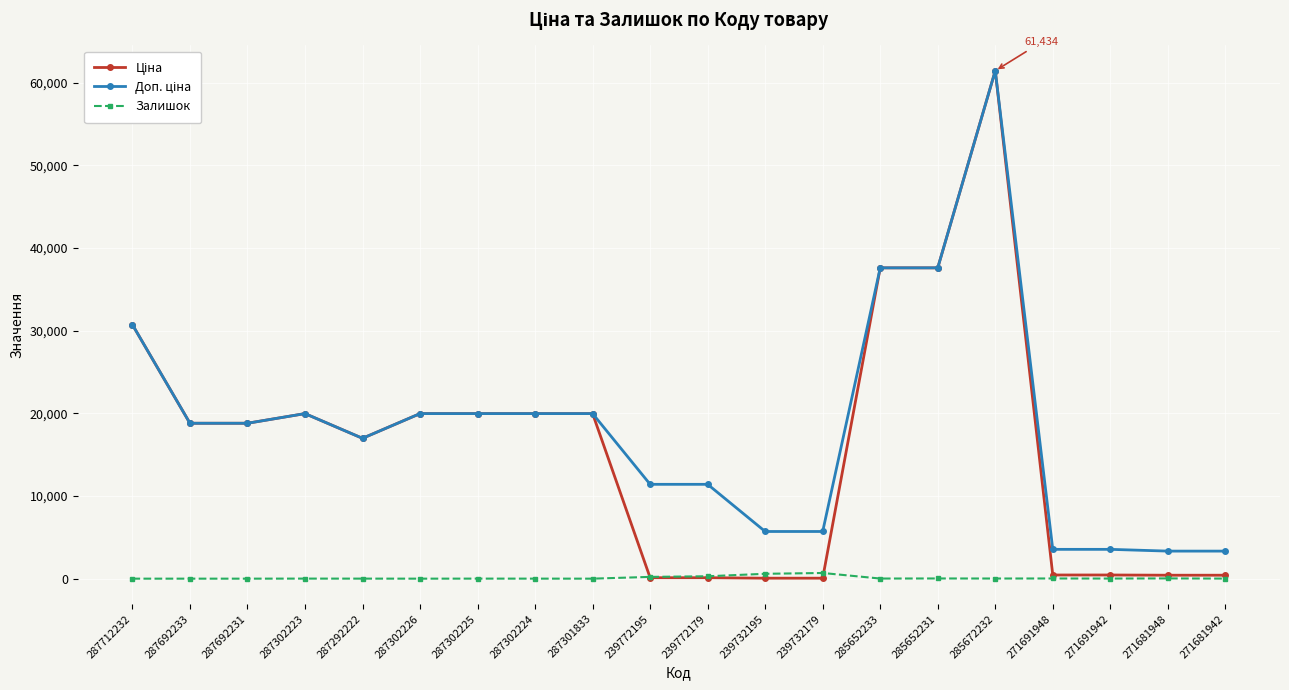

Is it true that Залишок equals 3.0 at 287302224?

True